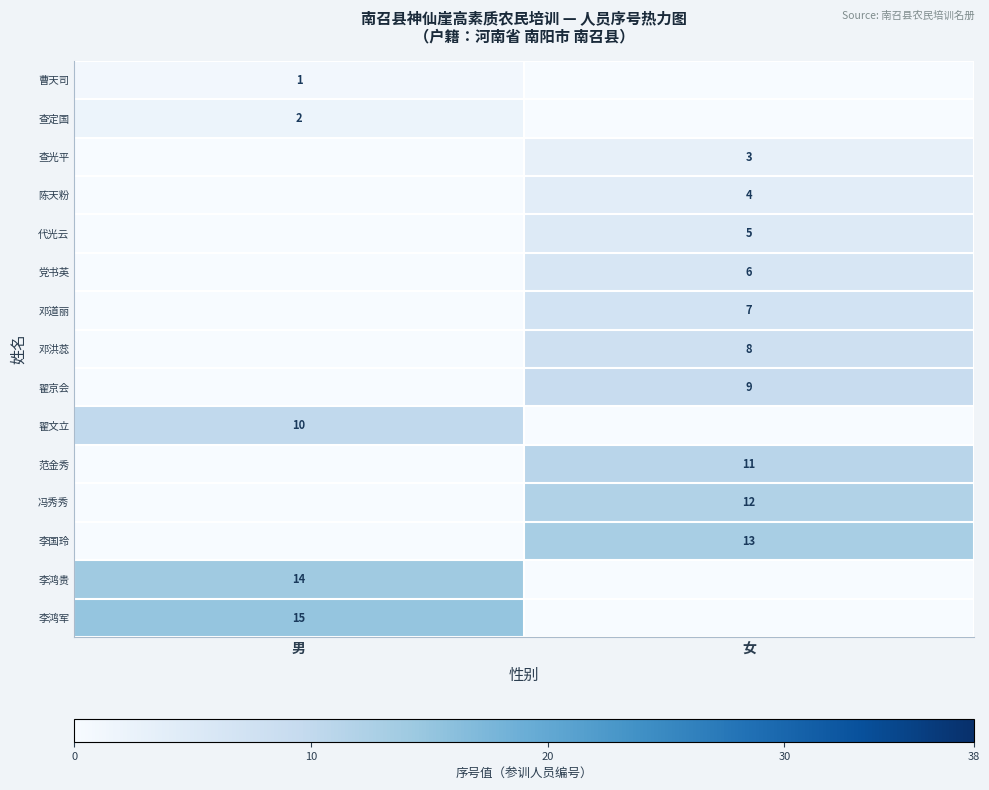

Between 男 and 女, which is larger?

男